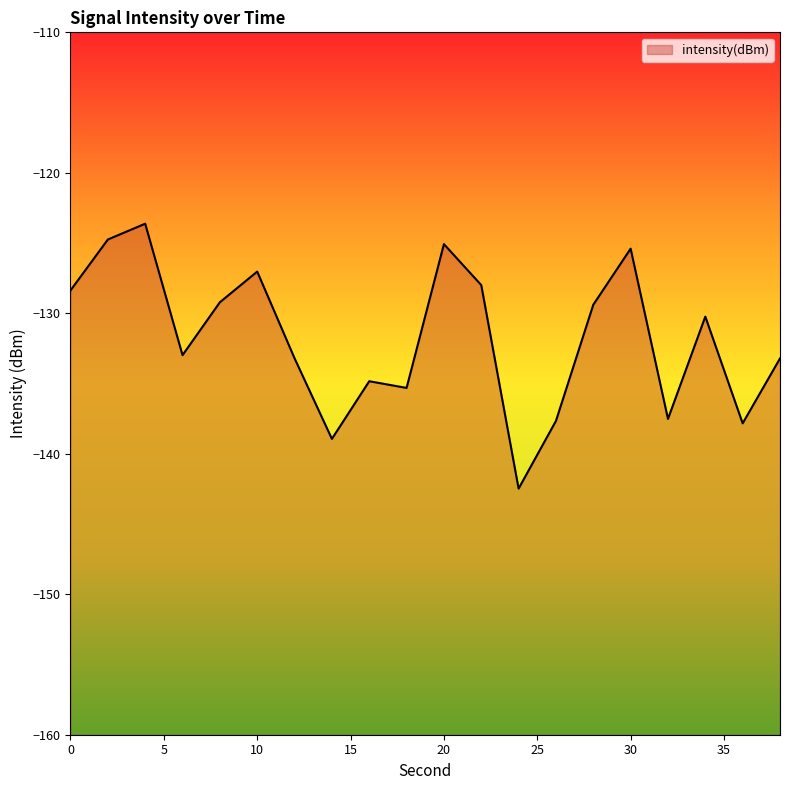

The chart shows a value of -178.4 at 2. True or false?

False